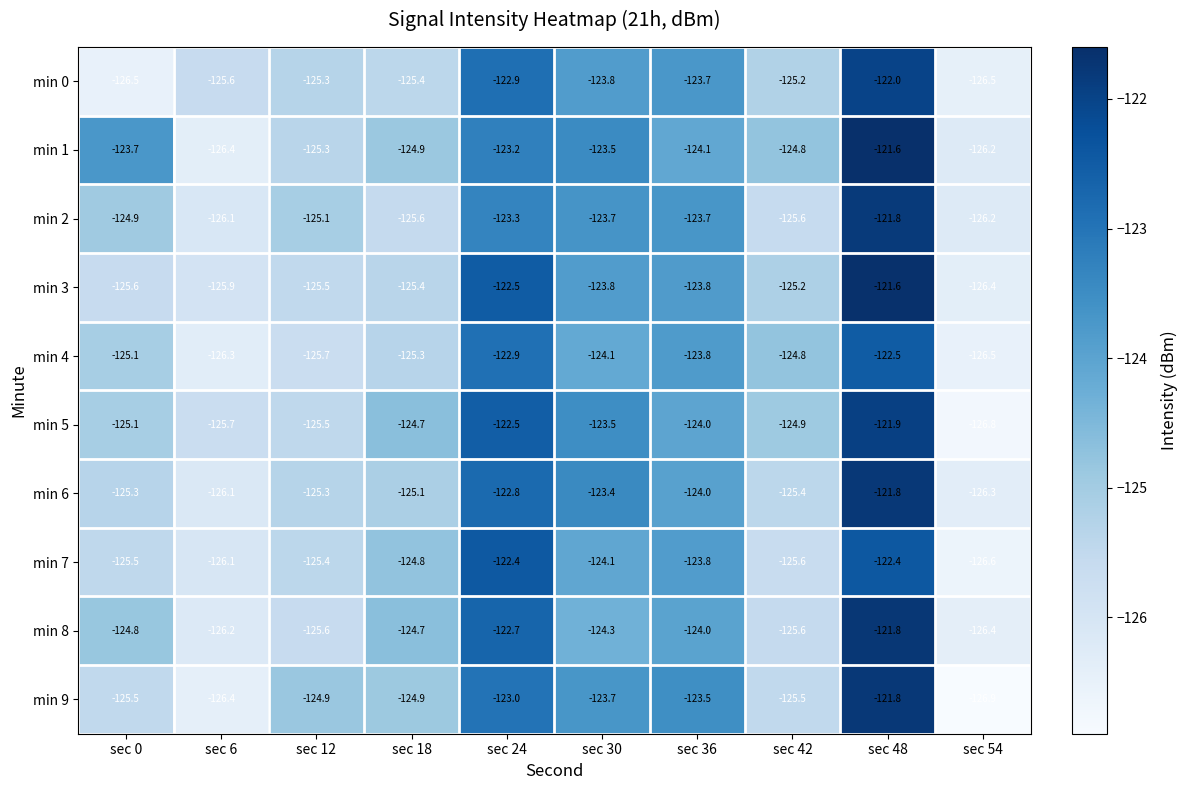

How many data points does each series have?

10